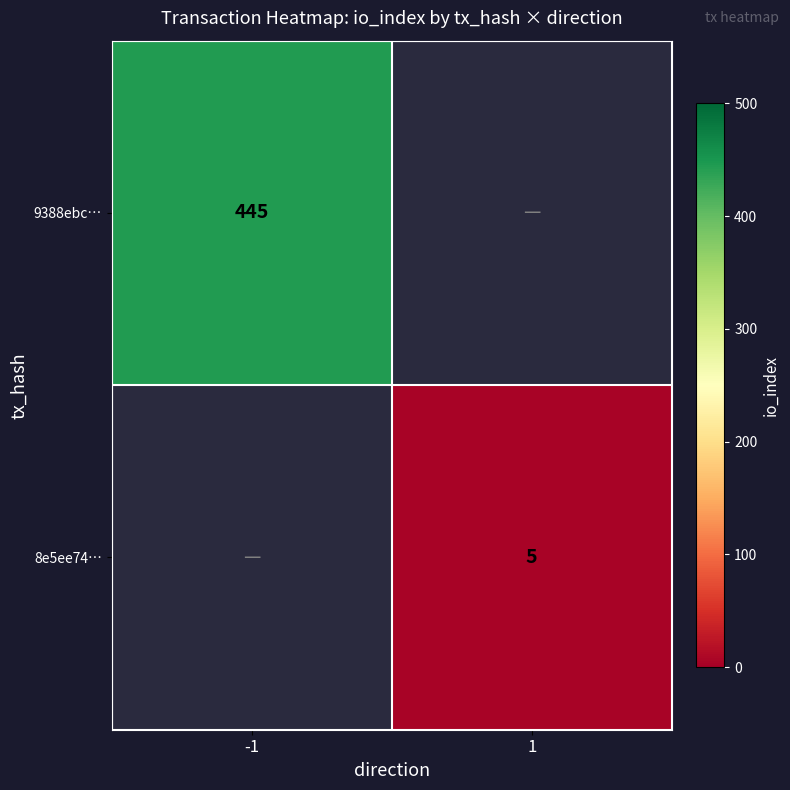

Is it true that 9388ebc… equals 445 at -1?

True